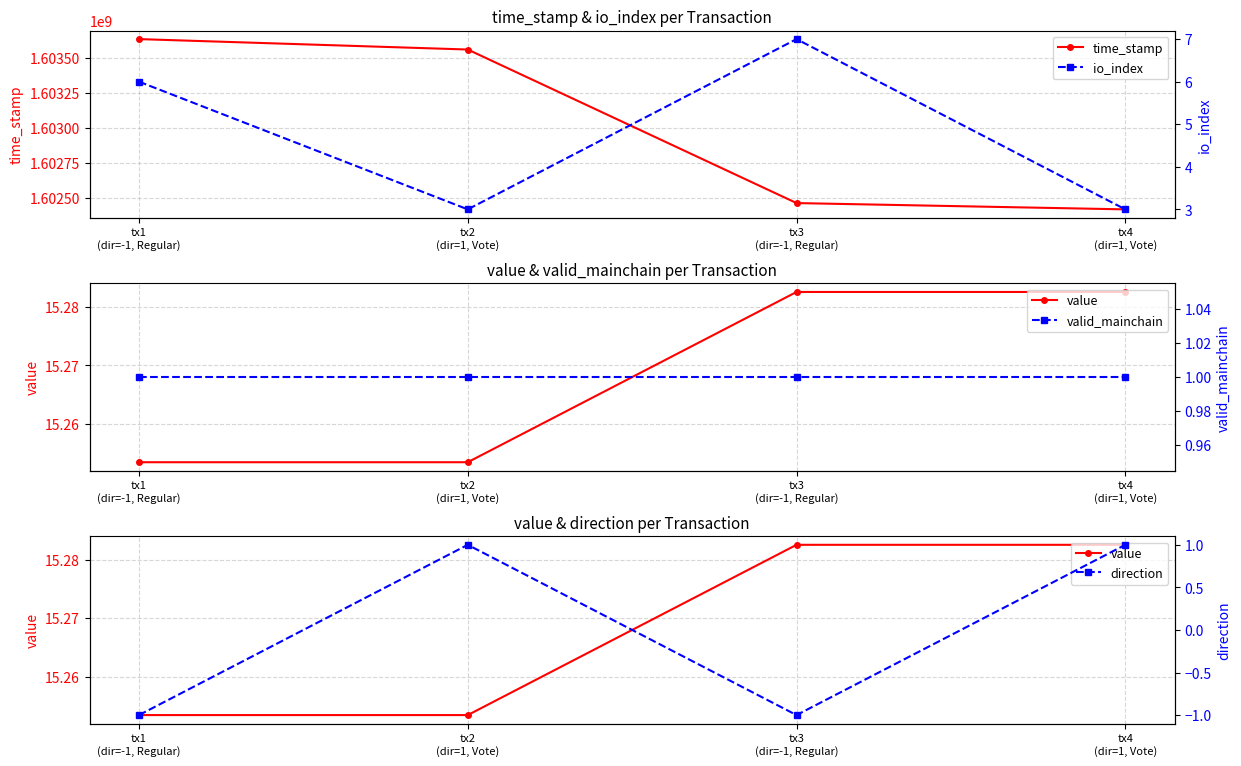

Is the value of direction at tx2
(dir=1, Vote) greater than the value of value at tx2
(dir=1, Vote)?

No